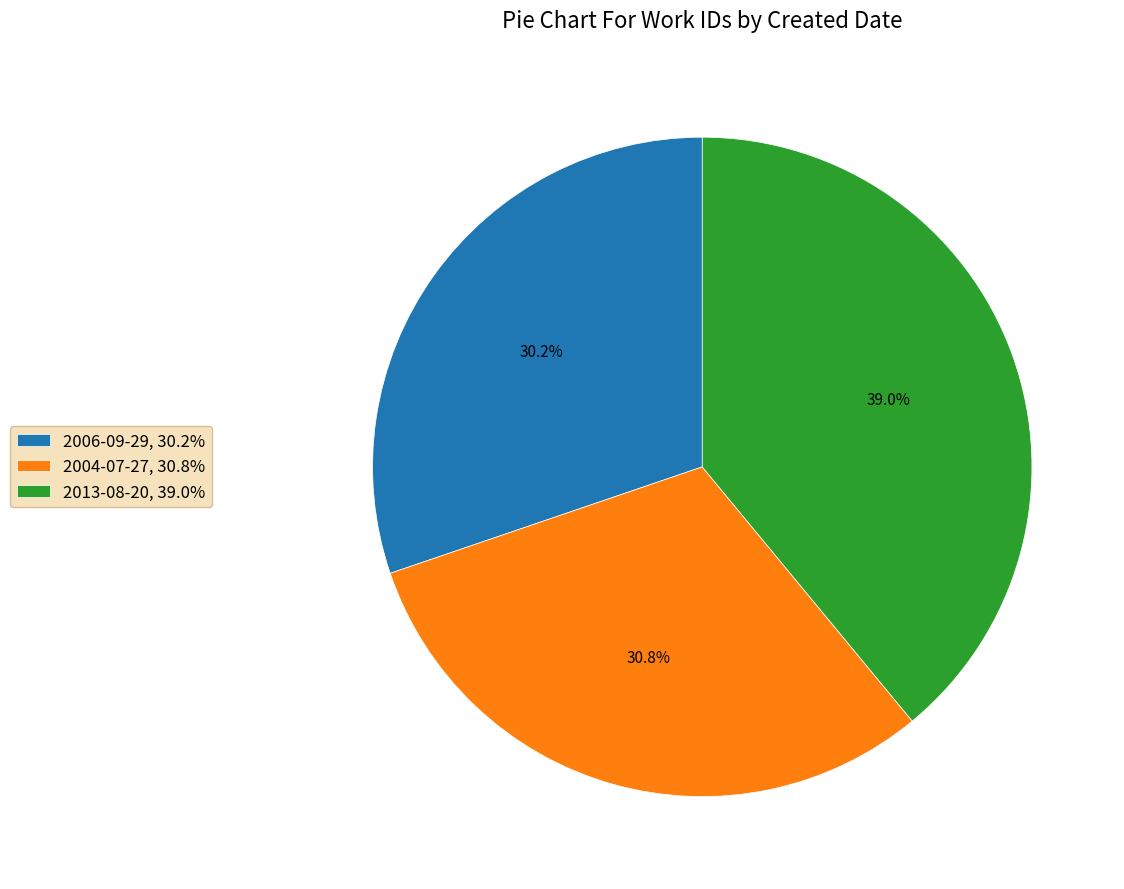

Does any single category account for the majority?

No